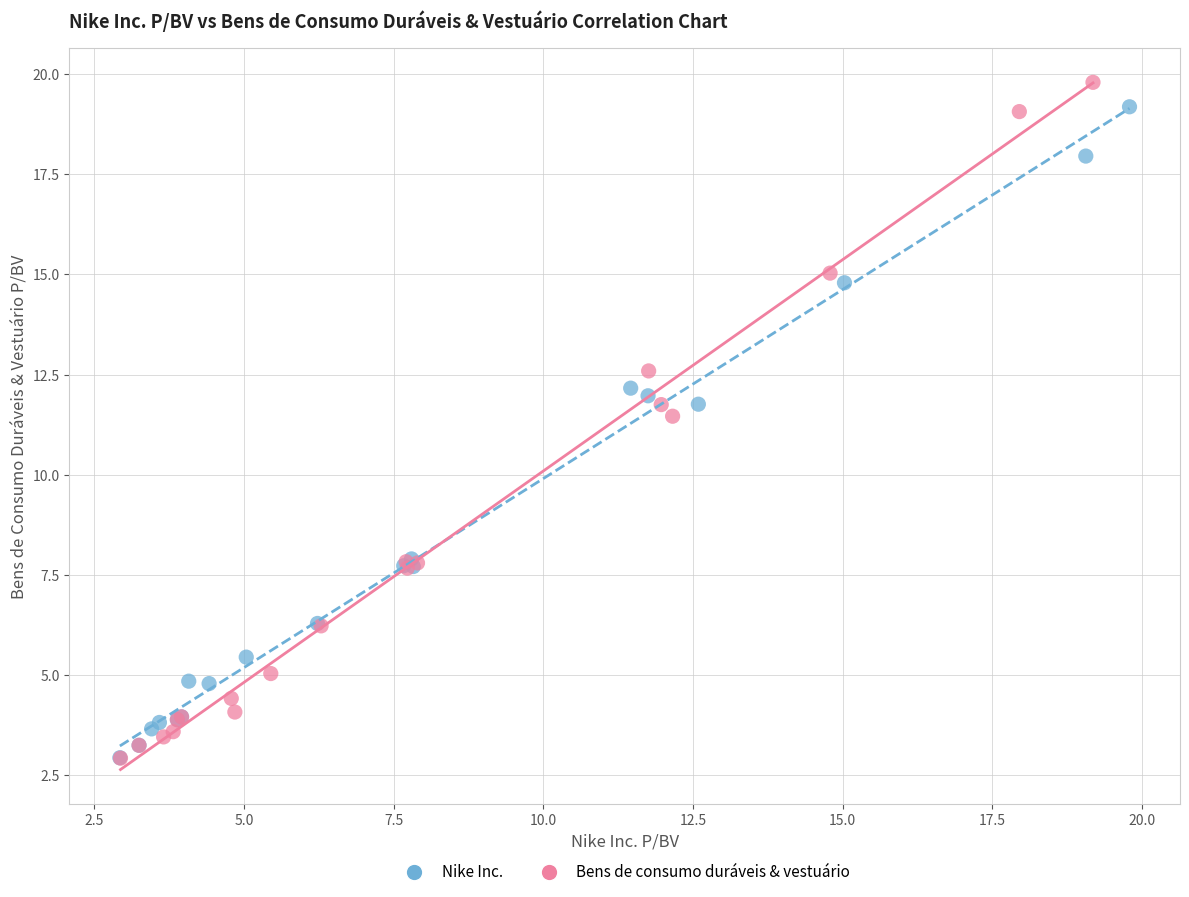

Which series has the largest Y range (max minus min)?

Bens de consumo duráveis & vestuário